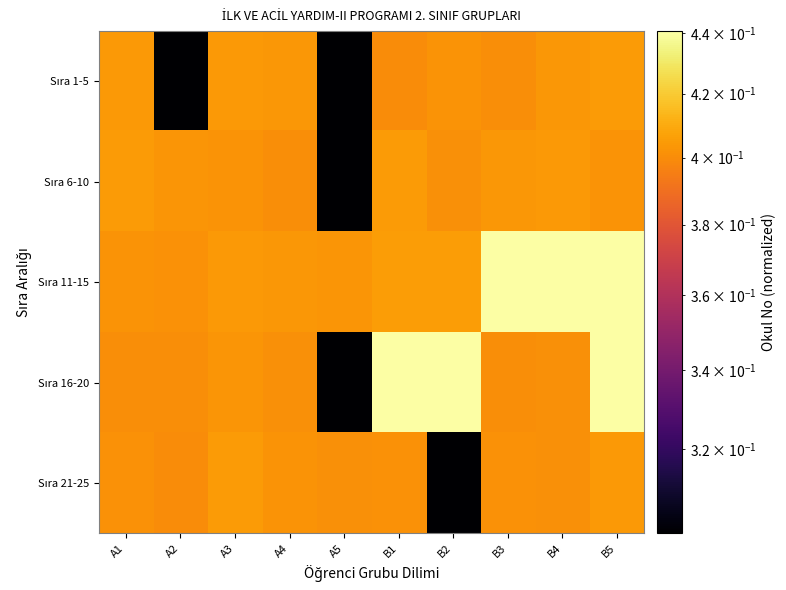

Between A2 and B5, which series saw the biggest shift?

Sıra 1-5